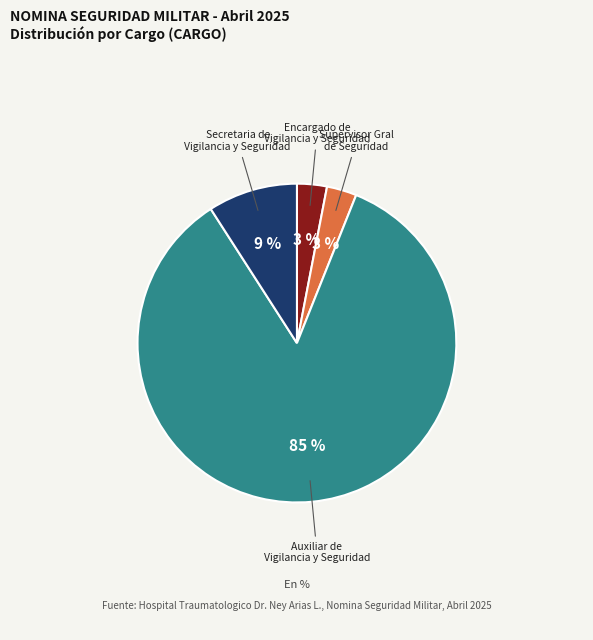

Do Supervisor Gral de Seguridad and Secretaria de Vigilancia y Seguridad together represent more than half of the pie?

No